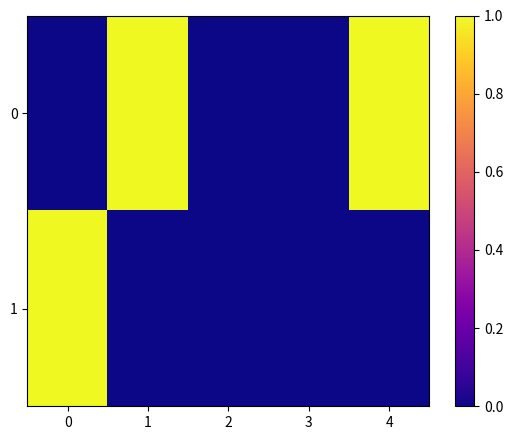

Rank the series at 0 from lowest to highest value.

row_0, row_1